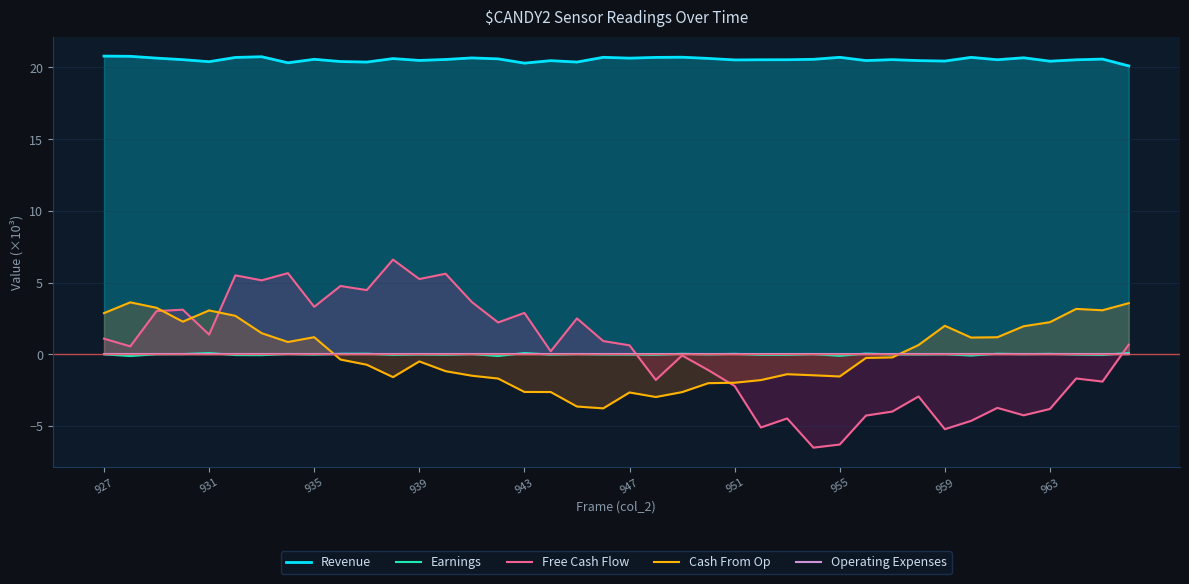

What is the lowest value of the Free Cash Flow series?

-6.5